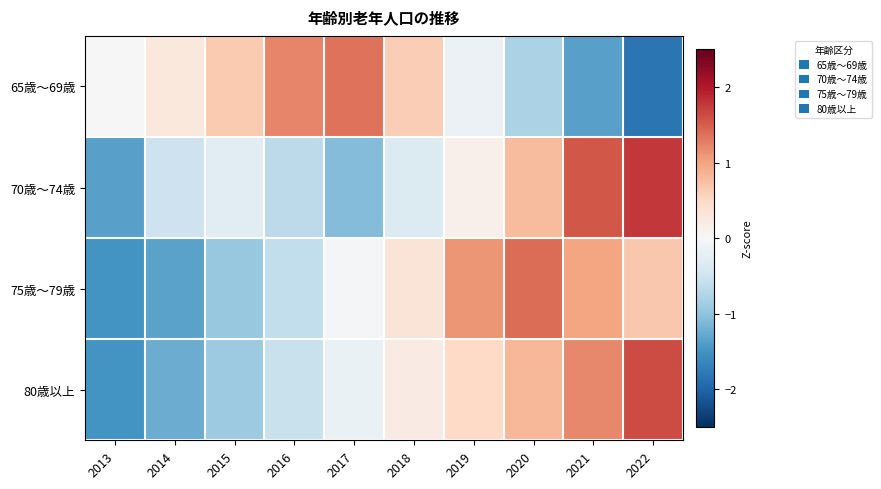

What is the spread (max minus min) of values at 2019?

1.3